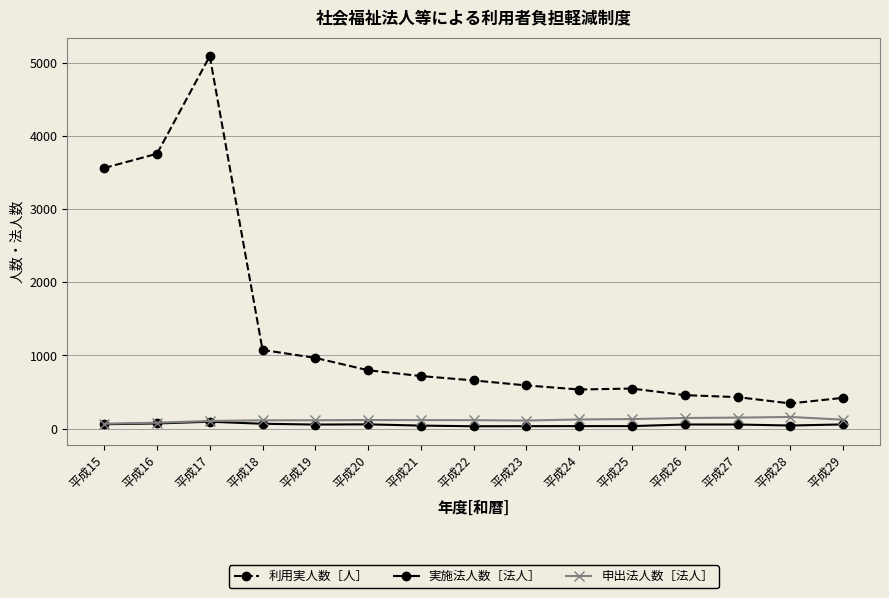

What is the approximate value of 利用実人数［人］ at 平成16?

3754